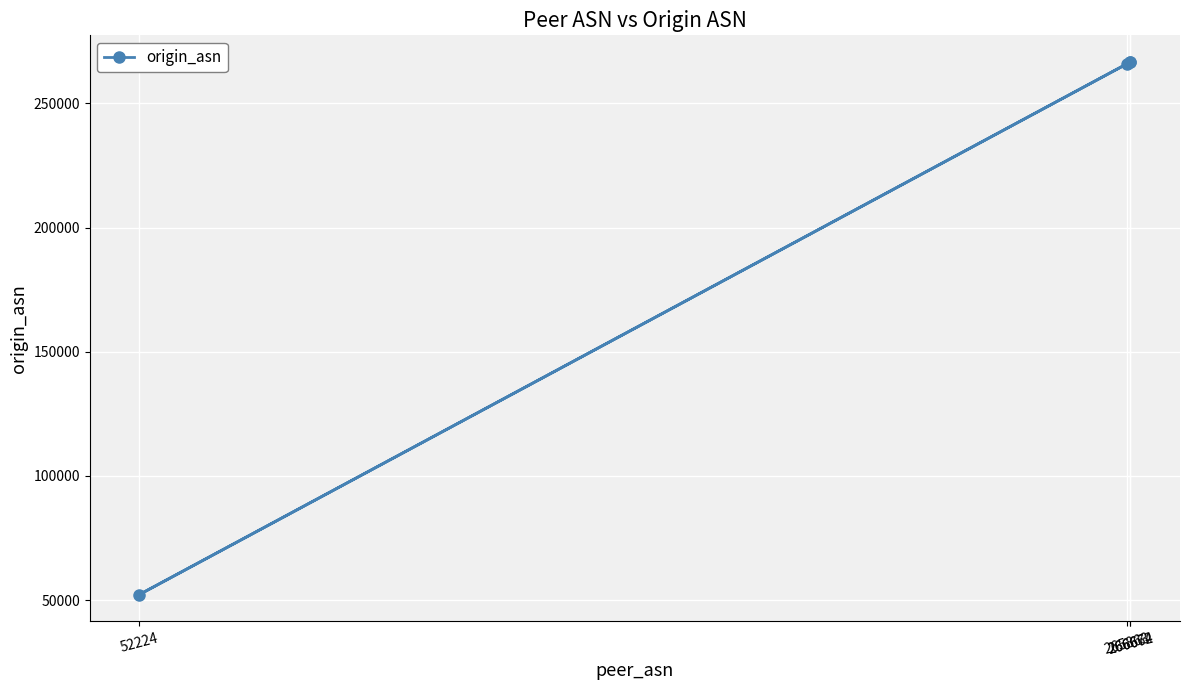

What is the sum of all values?

851423